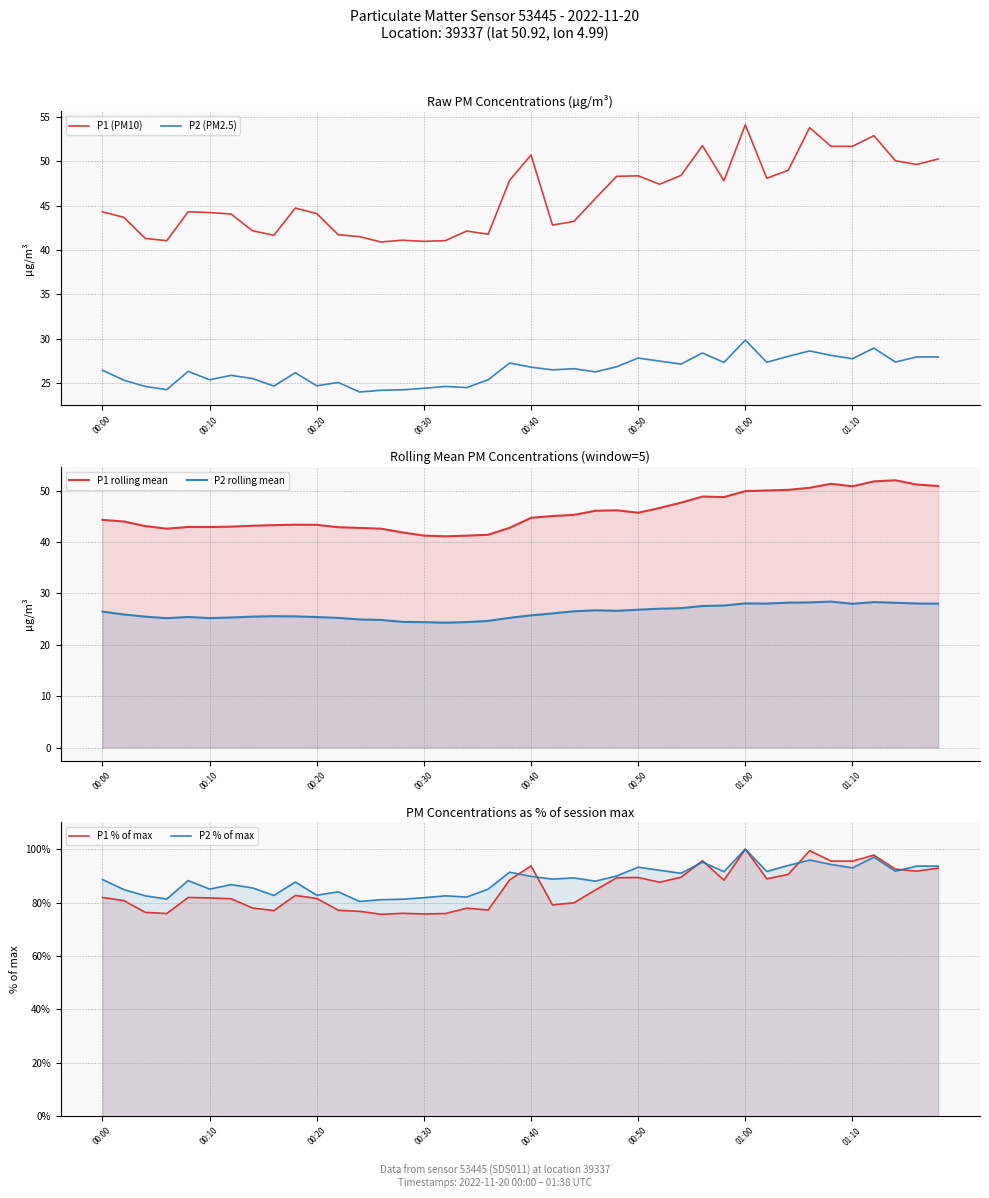

Rank the series by their maximum value, from lowest to highest.

P2 rolling mean, P2 (PM2.5), P1 rolling mean, P1 (PM10), P1 % of max, P2 % of max